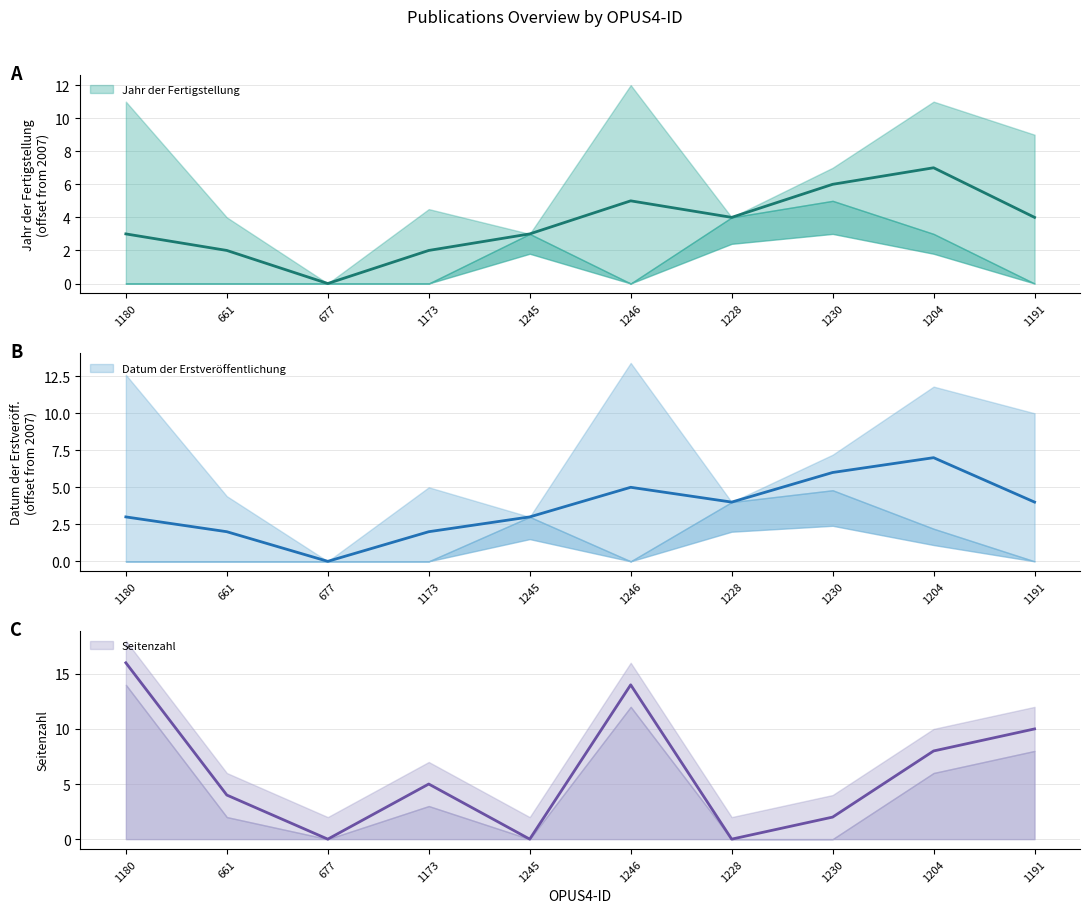

The Datum der Erstveröffentlichung series shows 6 at 1230. True or false?

True